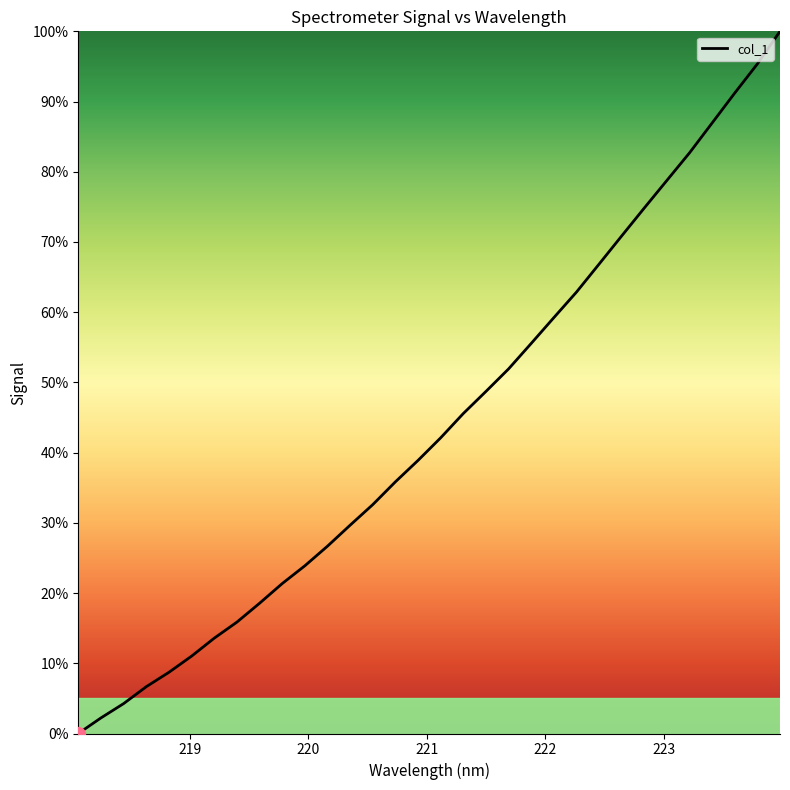

What is the greatest value displayed?

100.0